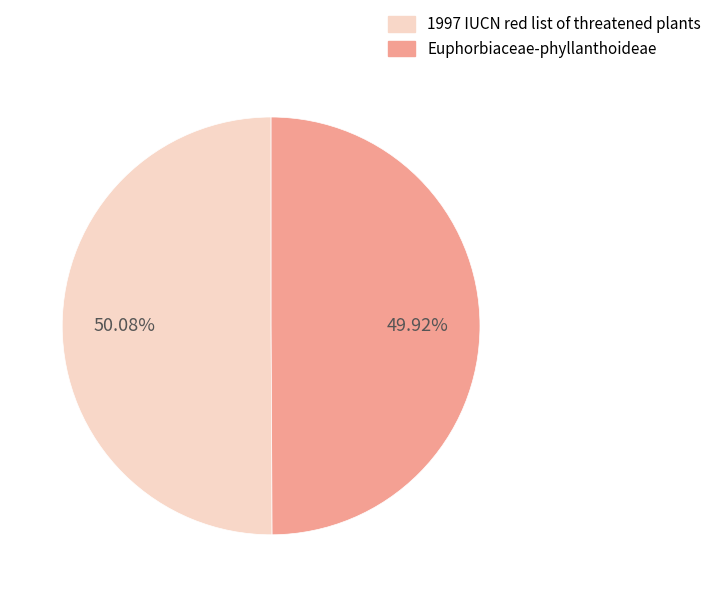

Does any single category account for the majority?

Yes